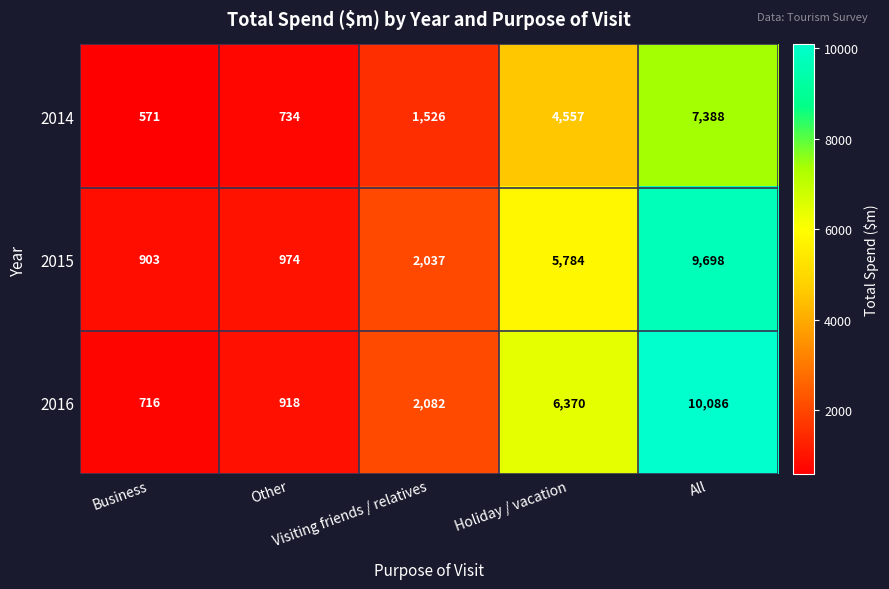

How many distinct data groups are displayed?

3